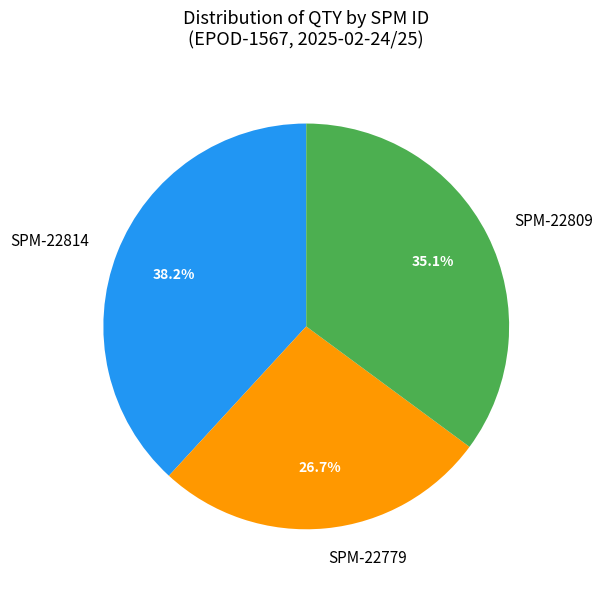

Is there a majority slice in this chart?

No